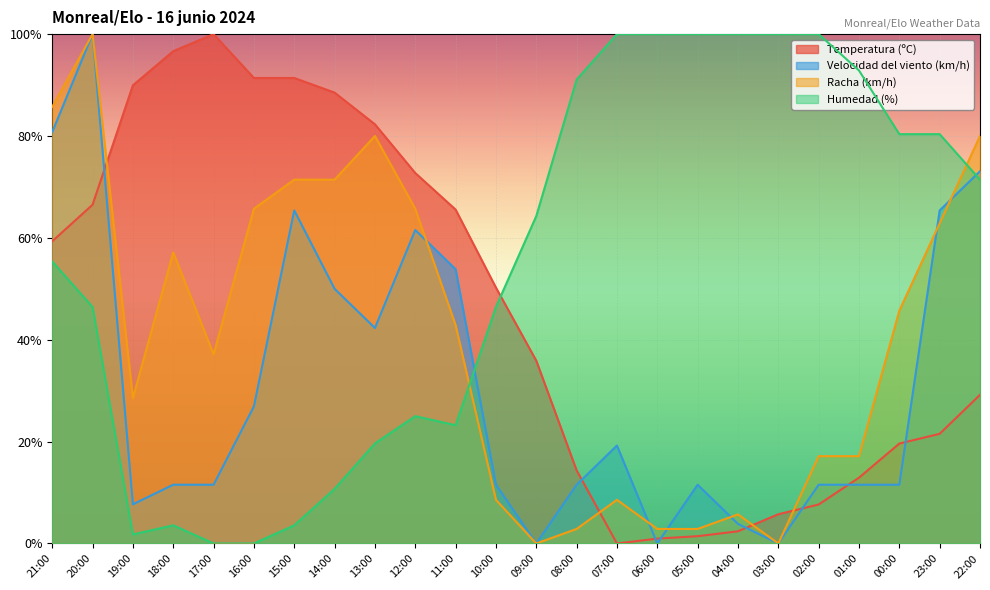

Which label corresponds to the smallest value in the chart?

07:00